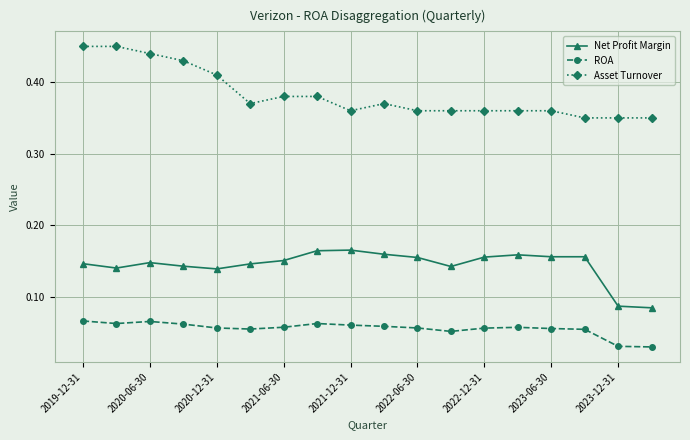

True or false: ROA and Asset Turnover intersect in this chart.

False